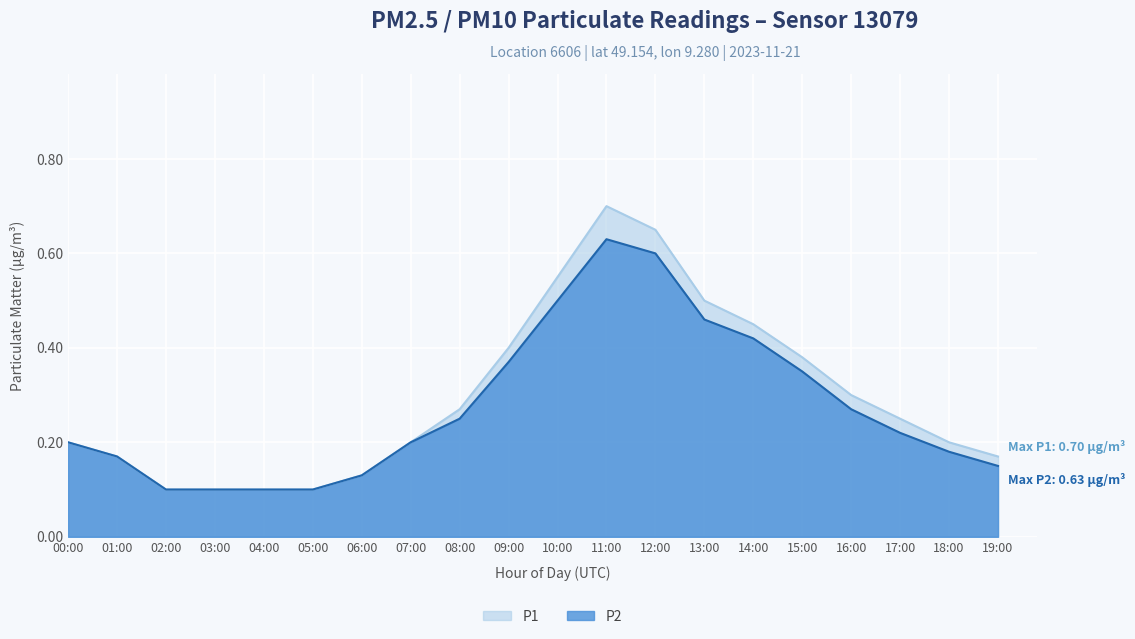

What is the difference between the second highest and second lowest values in the P1 series?

0.6